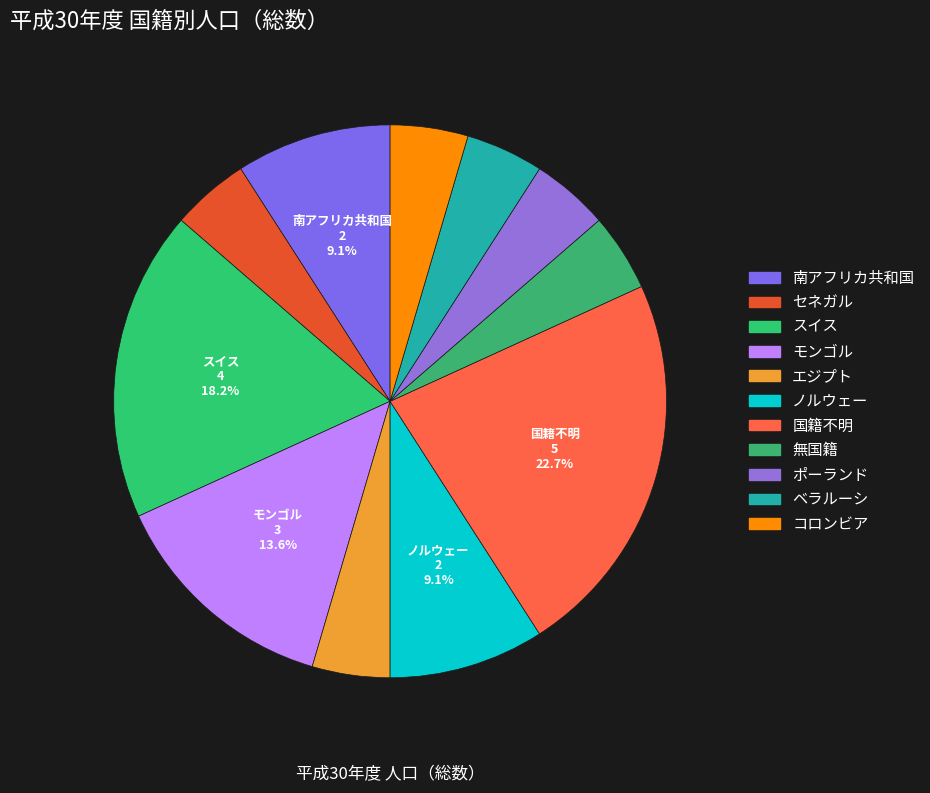

What is the smallest slice in the pie chart?

セネガル